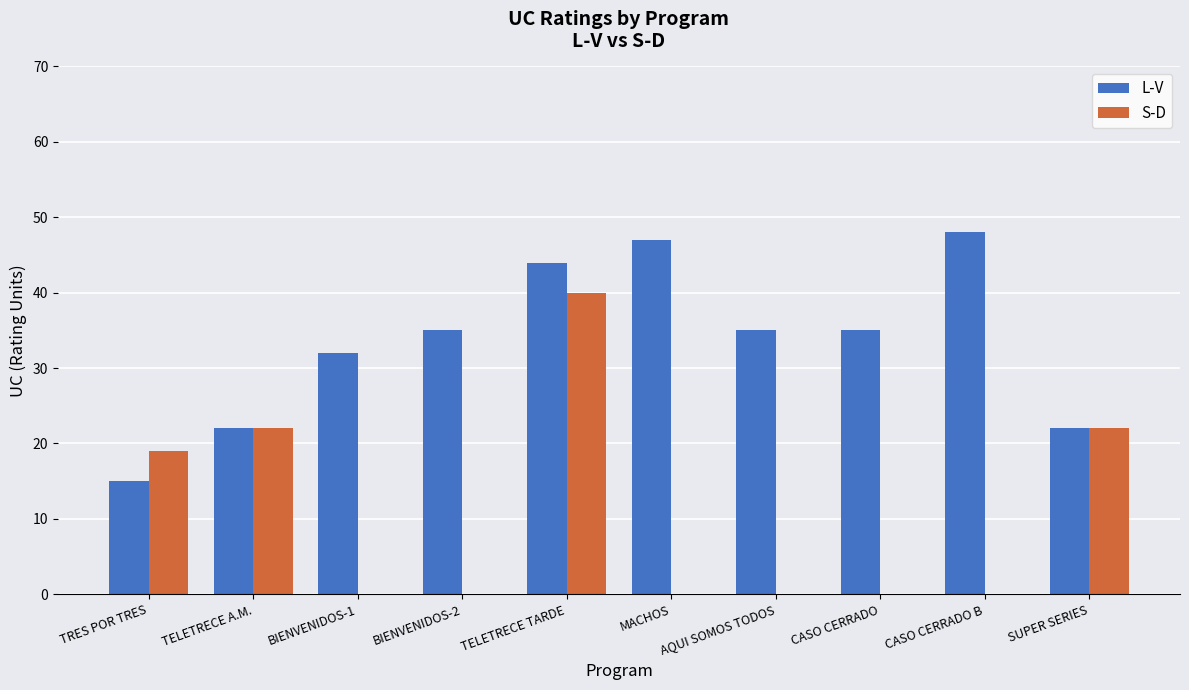

Which series changed the most between BIENVENIDOS-1 and TELETRECE TARDE?

S-D